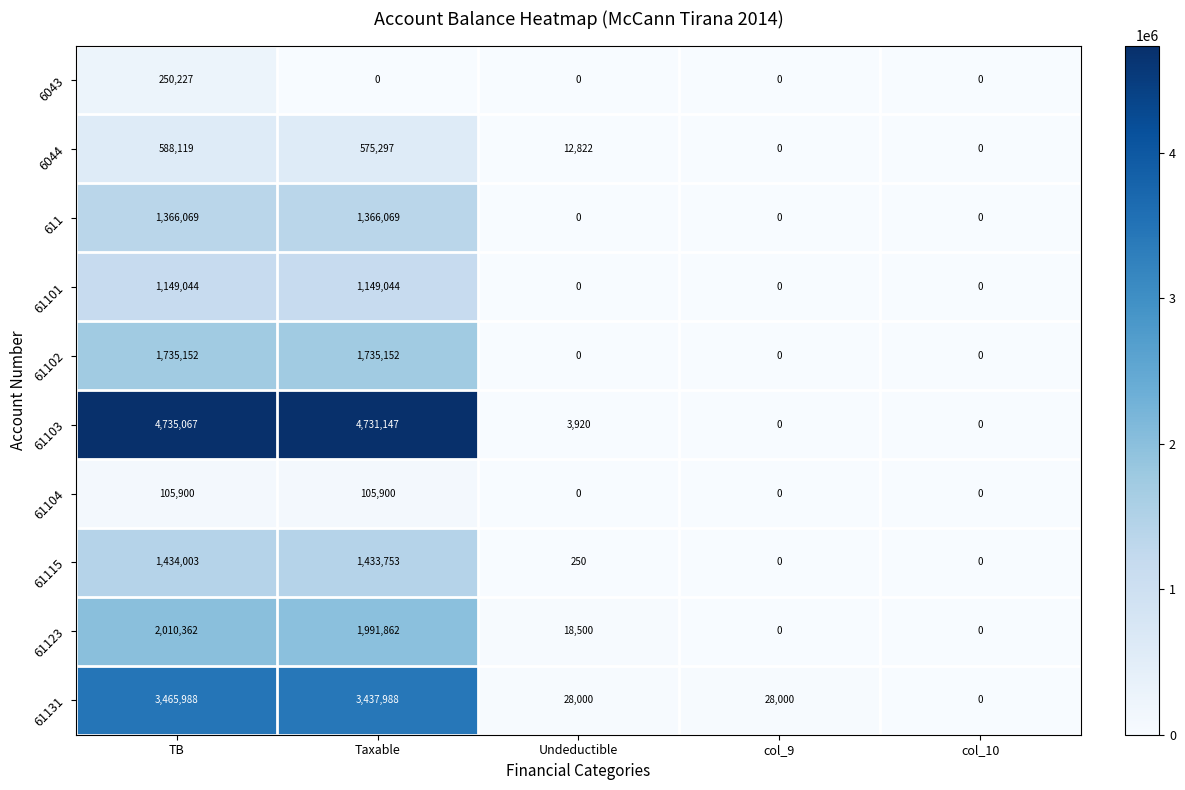

Which series has the largest range (max minus min)?

61103